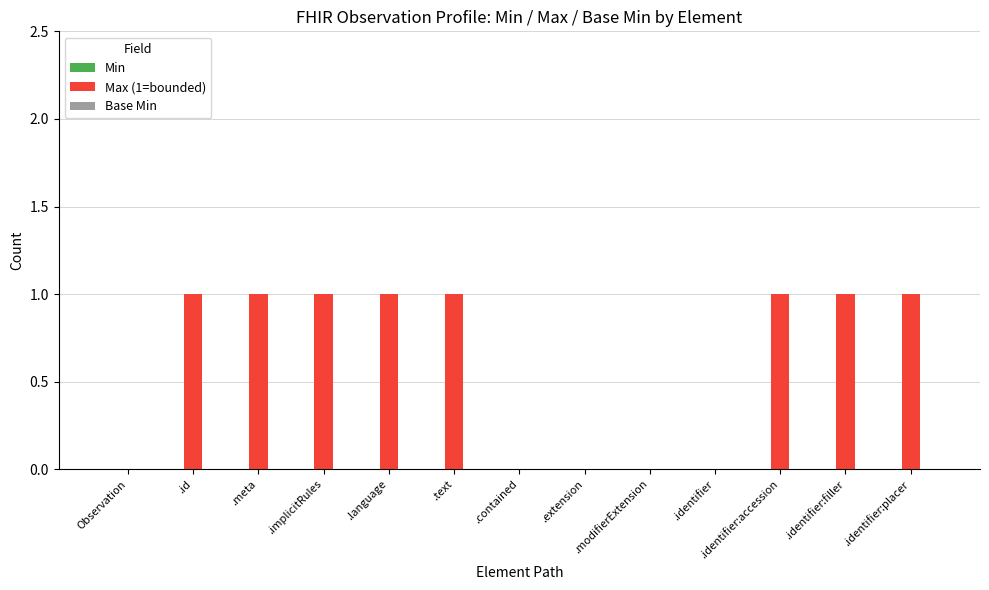

The value at Observation is 0. True or false?

True